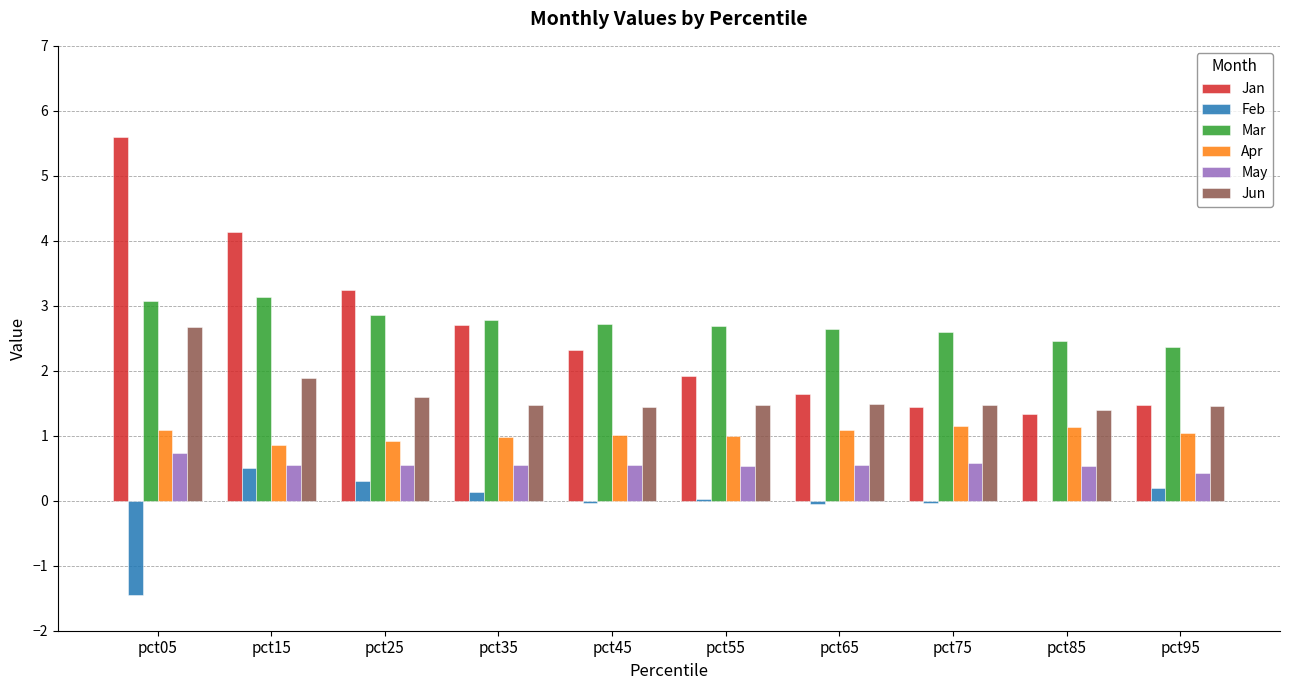

Which series changed the most between pct35 and pct75?

Jan